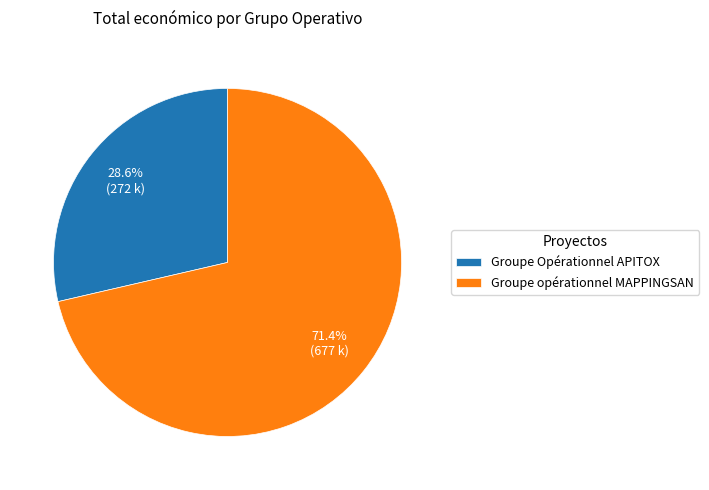

Combined, what portion of the pie is Groupe Opérationnel APITOX and Groupe opérationnel MAPPINGSAN?

100.0%